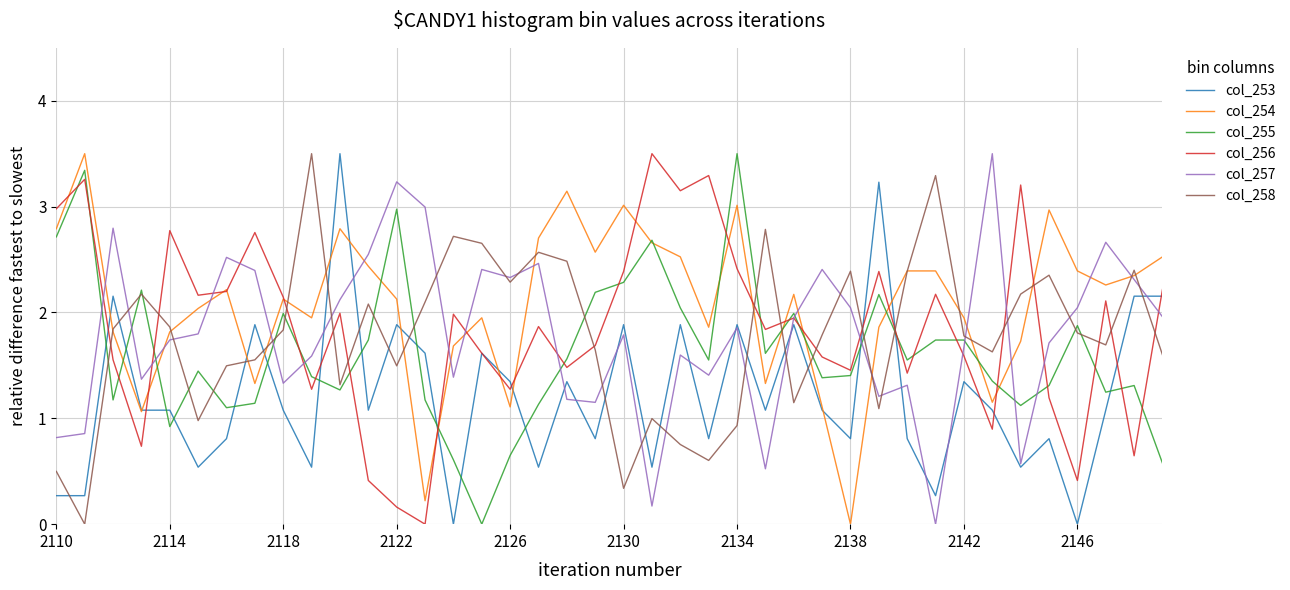

What is the maximum value for col_253?

3.5